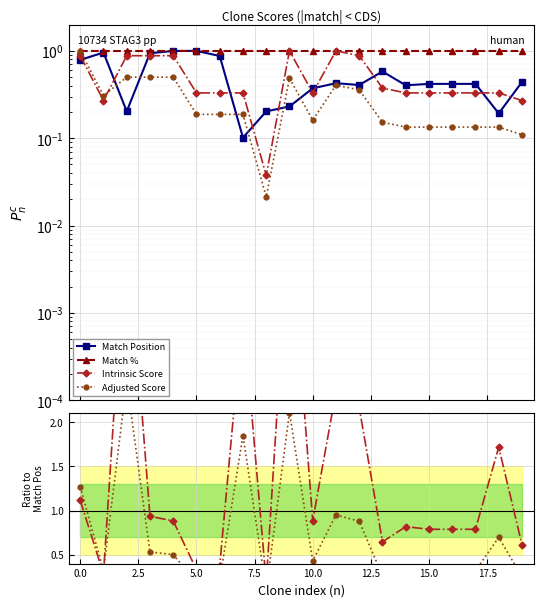

What is the label of the 5th point from the right?

15